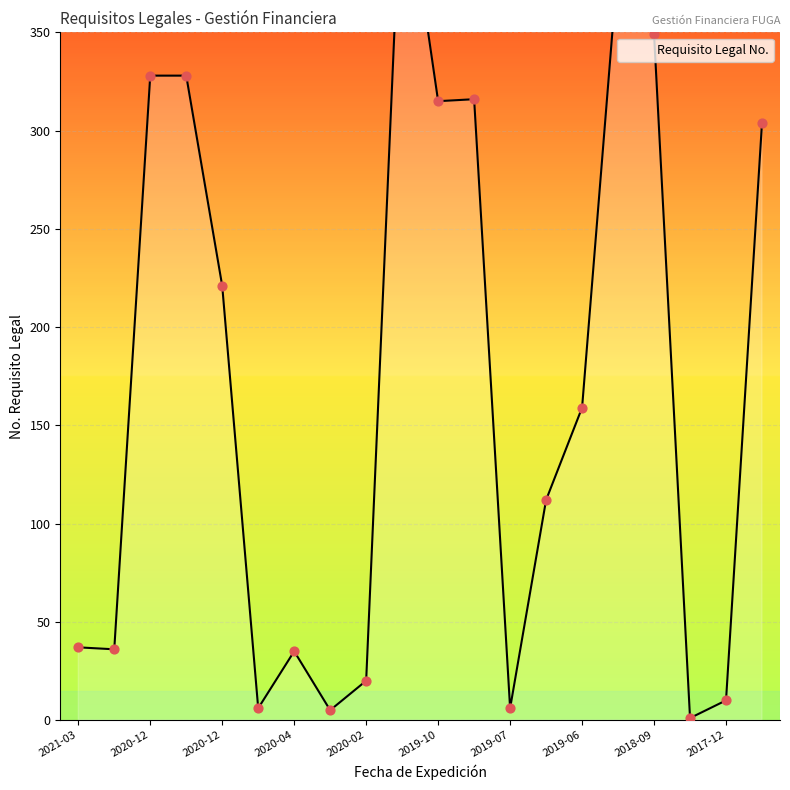

What is the change in value from 2020-03-31 to 2019-10-17?

+310